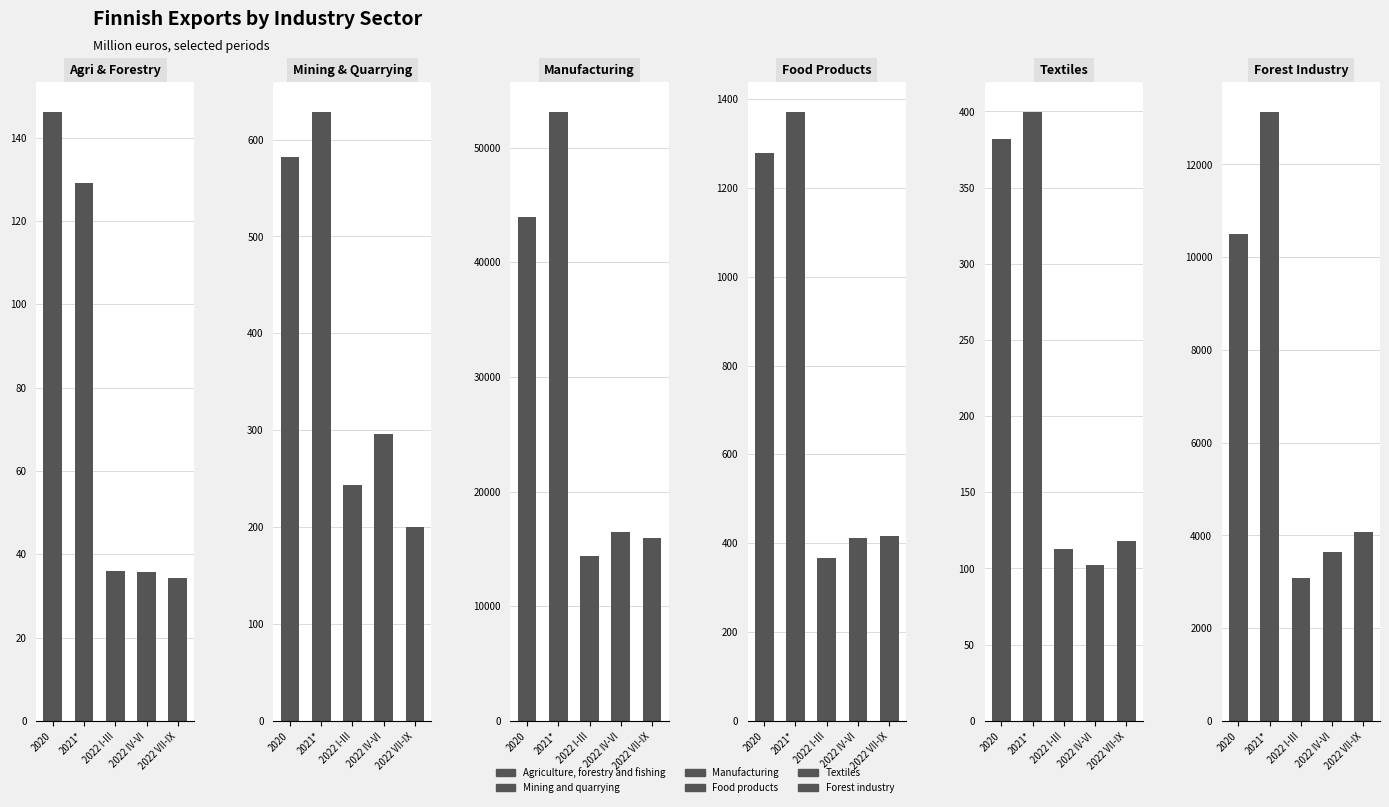

Where does the Mining and quarrying series first go above 296?

2020